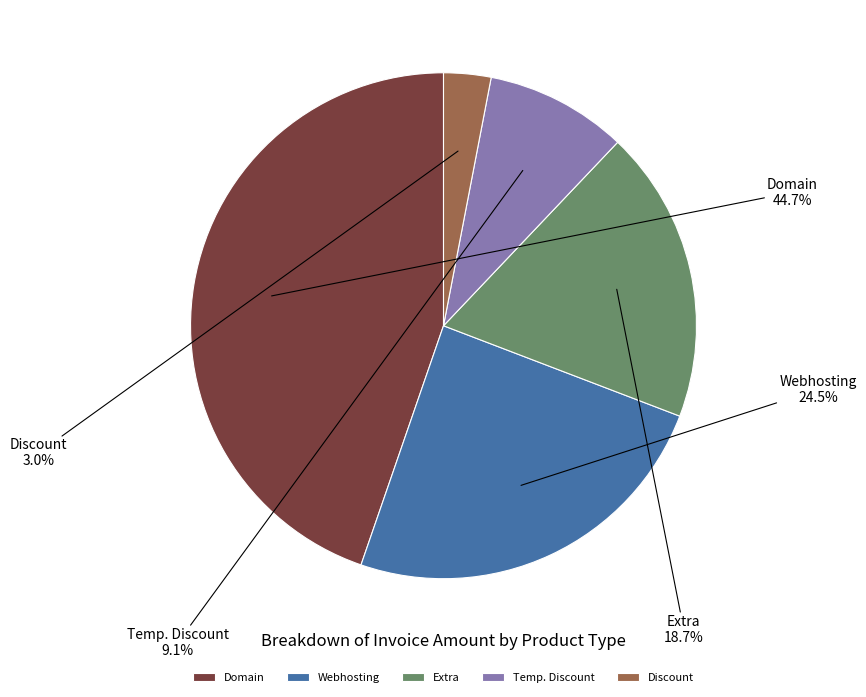

Is Temp. Discount the majority of the pie?

No